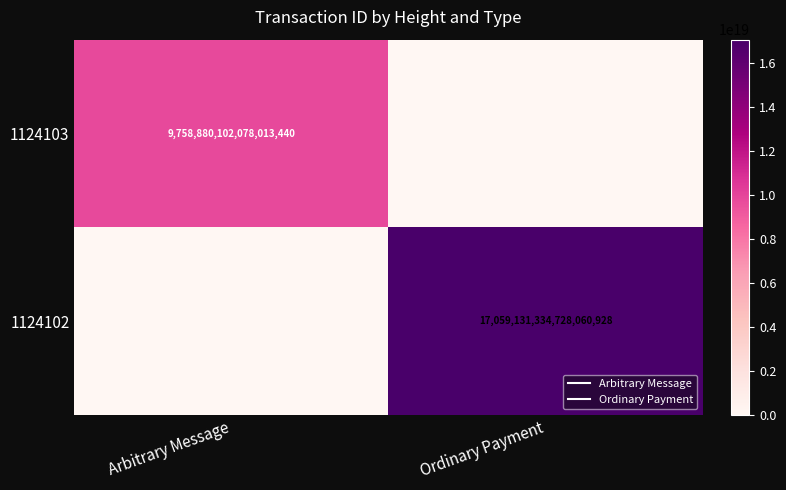

Which series has the widest spread of values?

1124102